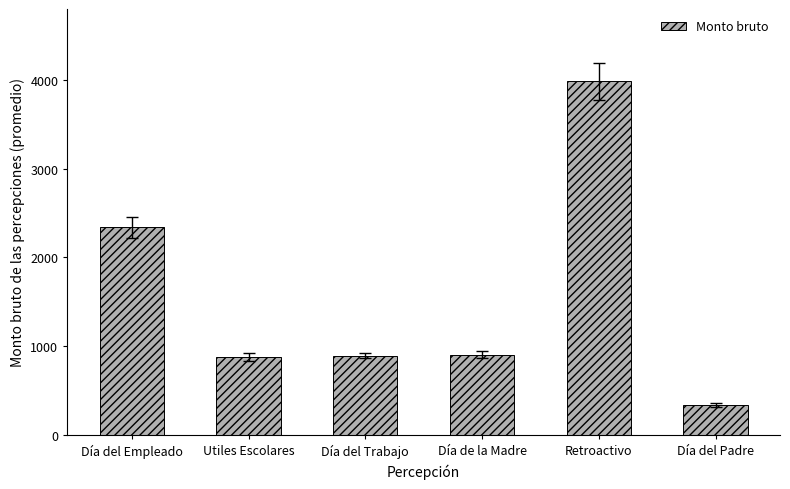

How many bars are there in total?

6